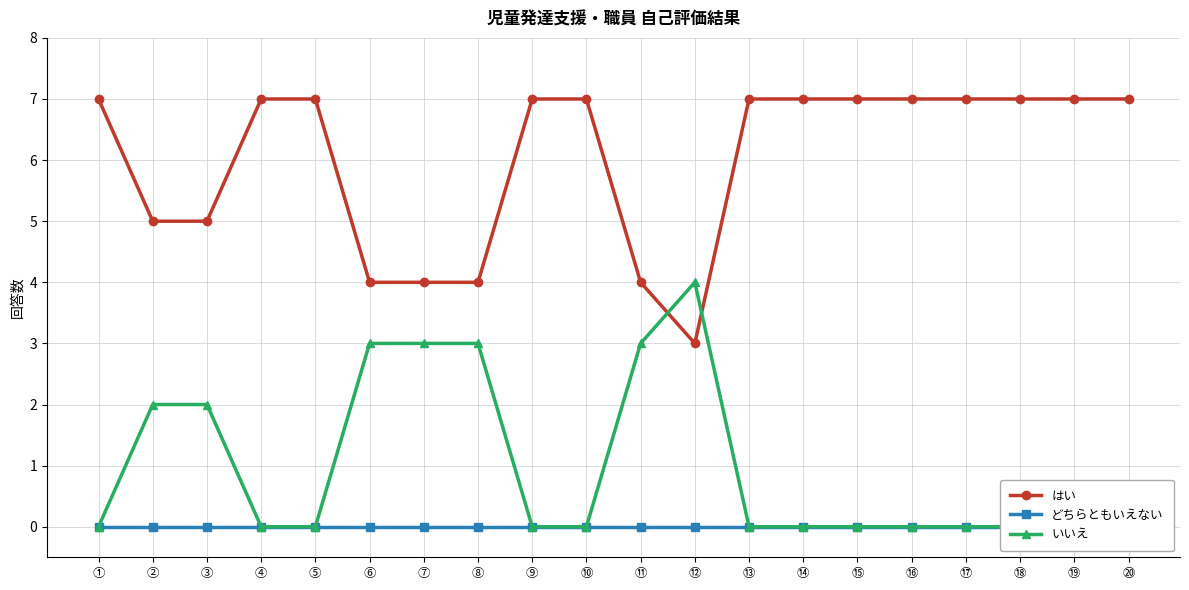

The はい series shows 10 at ⑨. True or false?

False